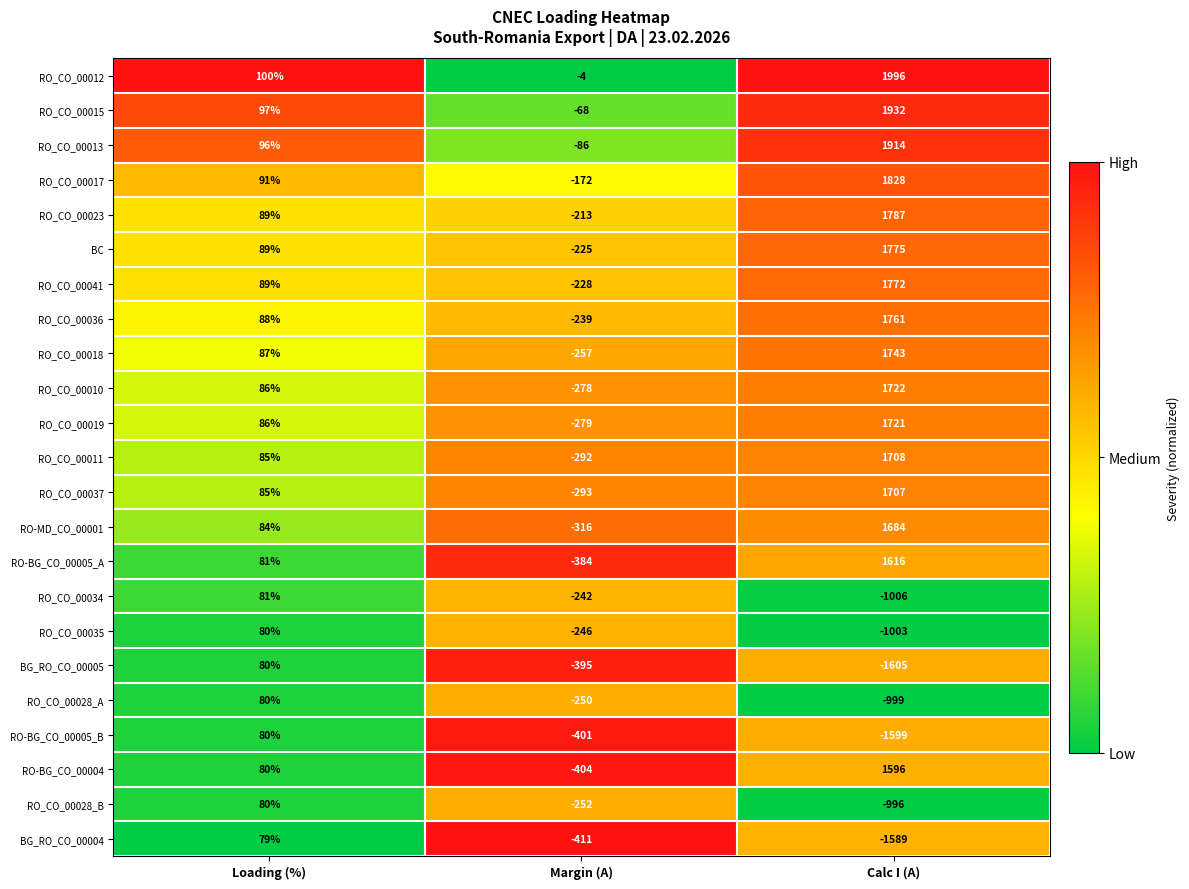

What is the spread (max minus min) of values at Loading (%)?

21